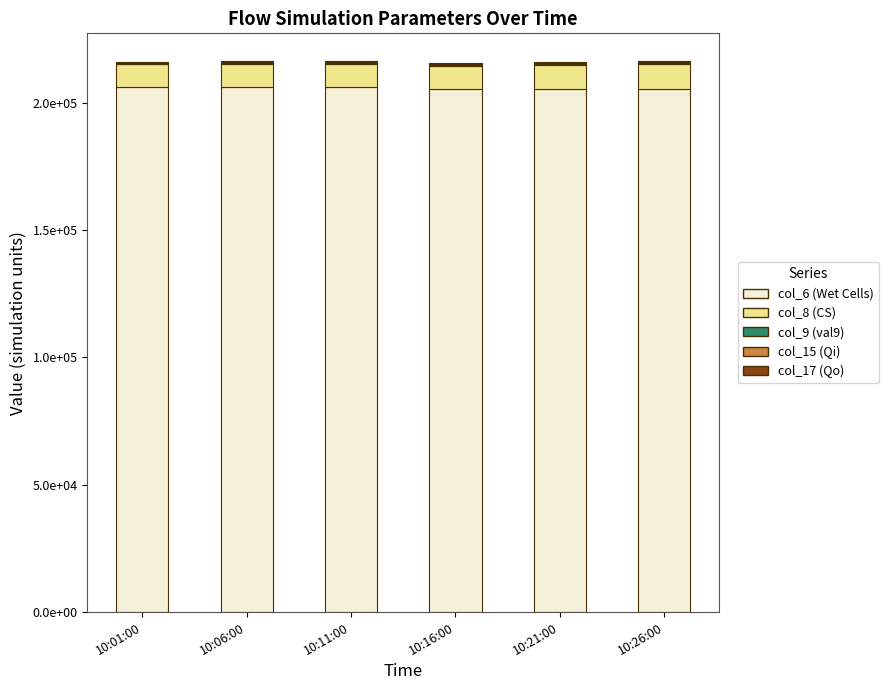

Is it true that col_9 (val9) equals 299 at 10:21:00?

True